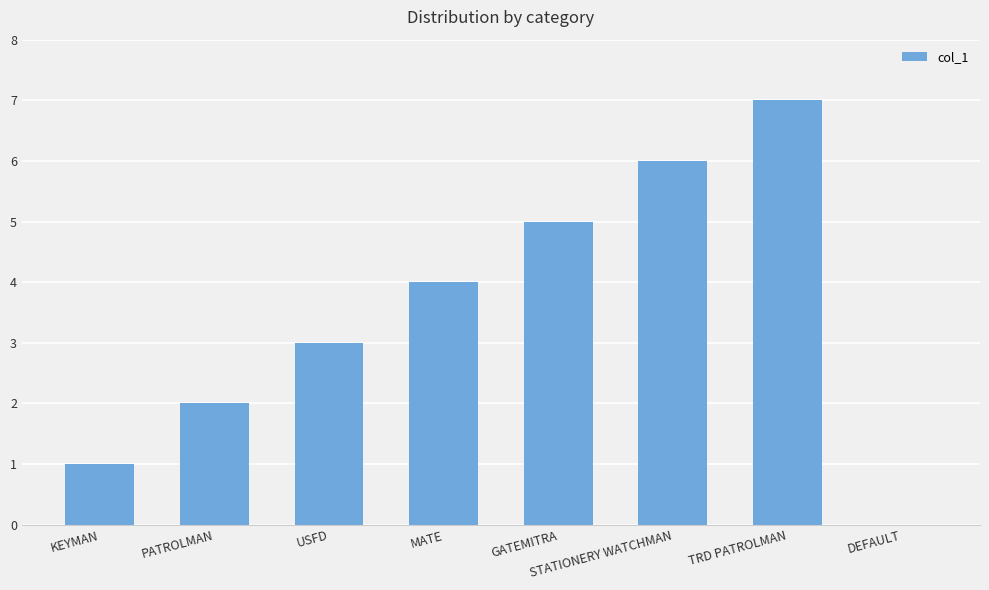

At which category does the chart reach its peak across all series?

TRD PATROLMAN